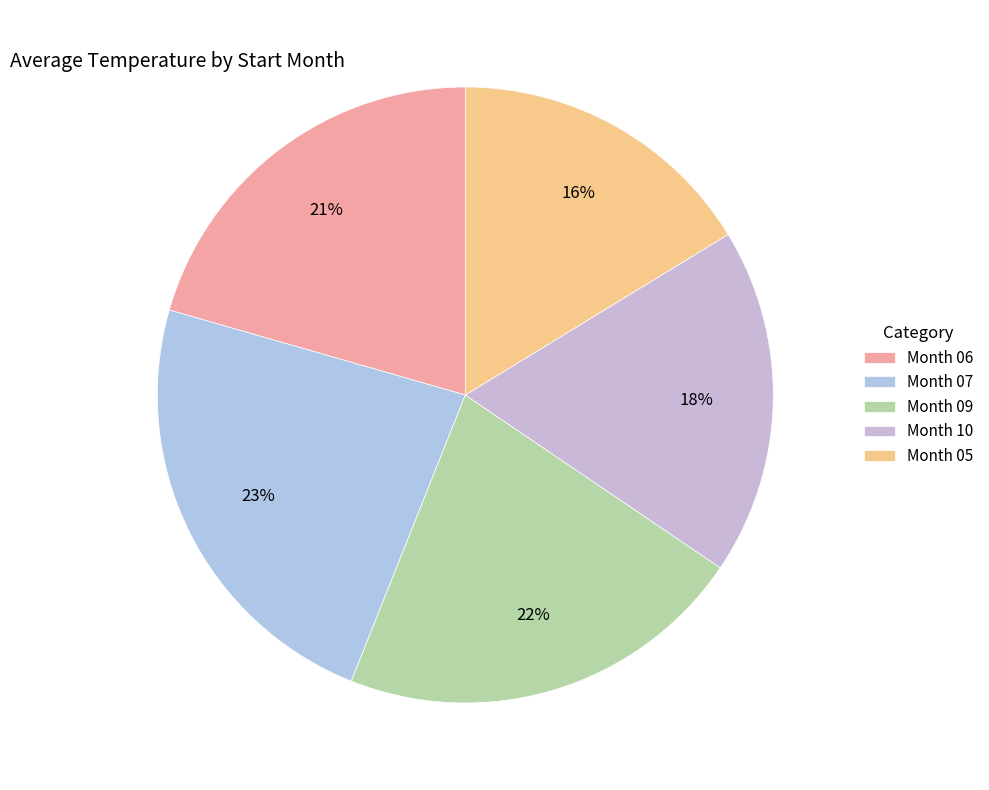

Which category has the smallest portion of the pie?

Month 05